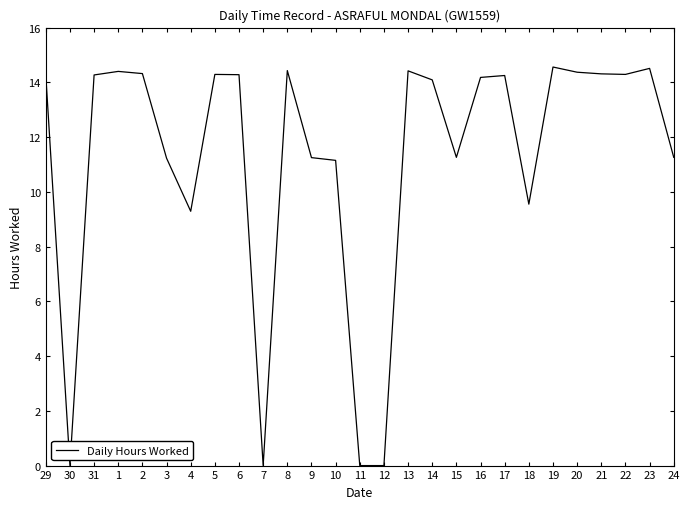

What position from the left is 2?

5